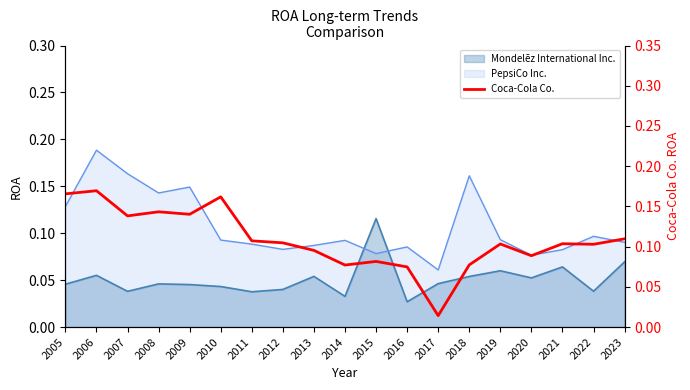

Reading right to left, extract all data points from this chart.

2023=0.1	2022=0.1	2021=0.1	2020=0.1	2019=0.1	2018=0.1	2017=0.0	2016=0.1	2015=0.1	2014=0.1	2013=0.1	2012=0.1	2011=0.1	2010=0.2	2009=0.1	2008=0.1	2007=0.1	2006=0.2	2005=0.2